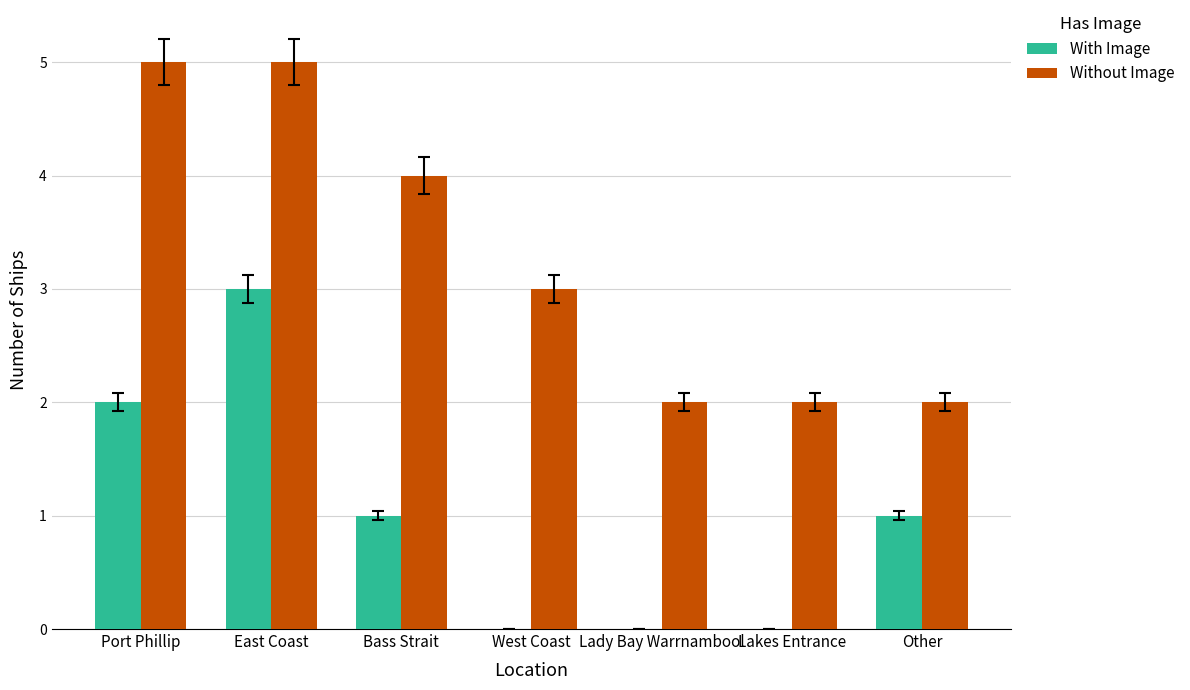

Which series changed the most between East Coast and West Coast?

With Image